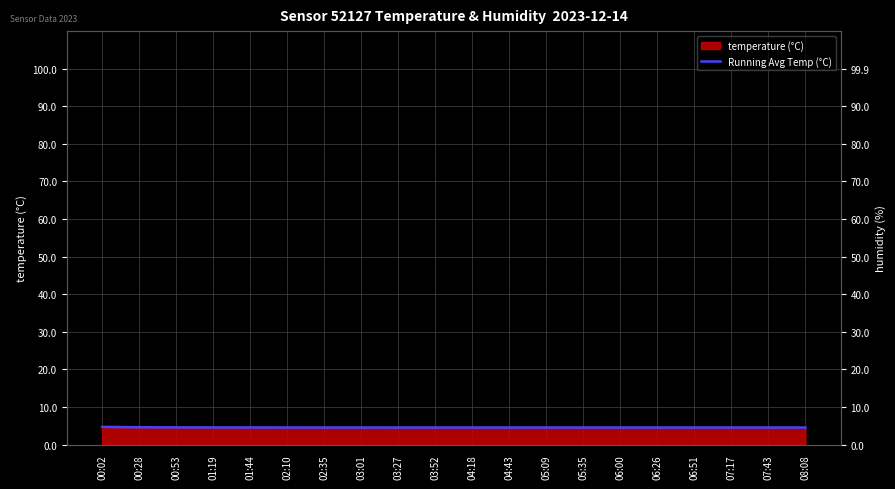

What is the sum of the humidity (%) values at 00:28 and 06:51?

199.8